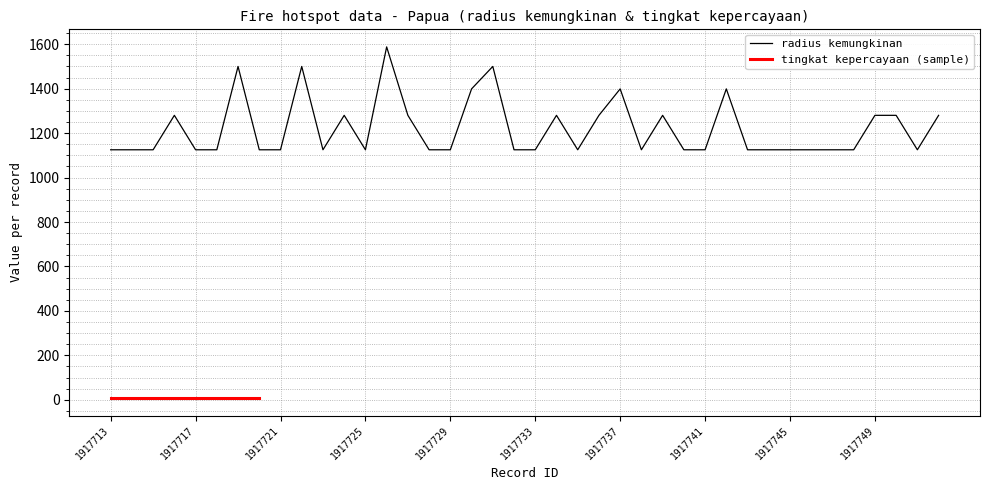

Where is the first local minimum?

1917723